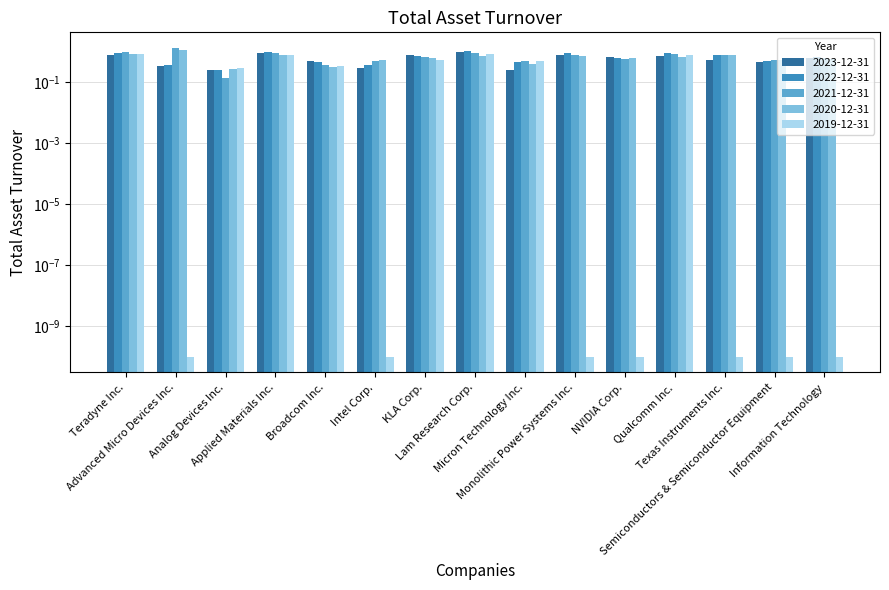

Reading left to right, transcribe all the data shown in this chart.

2023-12-31: Teradyne Inc.=0.8	Advanced Micro Devices Inc.=0.3	Analog Devices Inc.=0.2	Applied Materials Inc.=0.9	Broadcom Inc.=0.5	Intel Corp.=0.3	KLA Corp.=0.8	Lam Research Corp.=0.9	Micron Technology Inc.=0.2	Monolithic Power Systems Inc.=0.8	NVIDIA Corp.=0.7	Qualcomm Inc.=0.7	Texas Instruments Inc.=0.5	Semiconductors & Semiconductor Equipment=0.4	Information Technology=0.6
2022-12-31: Teradyne Inc.=0.9	Advanced Micro Devices Inc.=0.3	Analog Devices Inc.=0.2	Applied Materials Inc.=1.0	Broadcom Inc.=0.5	Intel Corp.=0.3	KLA Corp.=0.7	Lam Research Corp.=1.0	Micron Technology Inc.=0.5	Monolithic Power Systems Inc.=0.9	NVIDIA Corp.=0.6	Qualcomm Inc.=0.9	Texas Instruments Inc.=0.7	Semiconductors & Semiconductor Equipment=0.5	Information Technology=0.7
2021-12-31: Teradyne Inc.=1.0	Advanced Micro Devices Inc.=1.3	Analog Devices Inc.=0.1	Applied Materials Inc.=0.9	Broadcom Inc.=0.4	Intel Corp.=0.5	KLA Corp.=0.7	Lam Research Corp.=0.9	Micron Technology Inc.=0.5	Monolithic Power Systems Inc.=0.8	NVIDIA Corp.=0.6	Qualcomm Inc.=0.8	Texas Instruments Inc.=0.7	Semiconductors & Semiconductor Equipment=0.5	Information Technology=0.6
2020-12-31: Teradyne Inc.=0.8	Advanced Micro Devices Inc.=1.1	Analog Devices Inc.=0.3	Applied Materials Inc.=0.8	Broadcom Inc.=0.3	Intel Corp.=0.5	KLA Corp.=0.6	Lam Research Corp.=0.7	Micron Technology Inc.=0.4	Monolithic Power Systems Inc.=0.7	NVIDIA Corp.=0.6	Qualcomm Inc.=0.7	Texas Instruments Inc.=0.8	Semiconductors & Semiconductor Equipment=0.5	Information Technology=0.6
2019-12-31: Teradyne Inc.=0.8	Advanced Micro Devices Inc.=0.0	Analog Devices Inc.=0.3	Applied Materials Inc.=0.8	Broadcom Inc.=0.3	Intel Corp.=0.0	KLA Corp.=0.5	Lam Research Corp.=0.8	Micron Technology Inc.=0.5	Monolithic Power Systems Inc.=0.0	NVIDIA Corp.=0.0	Qualcomm Inc.=0.7	Texas Instruments Inc.=0.0	Semiconductors & Semiconductor Equipment=0.0	Information Technology=0.0